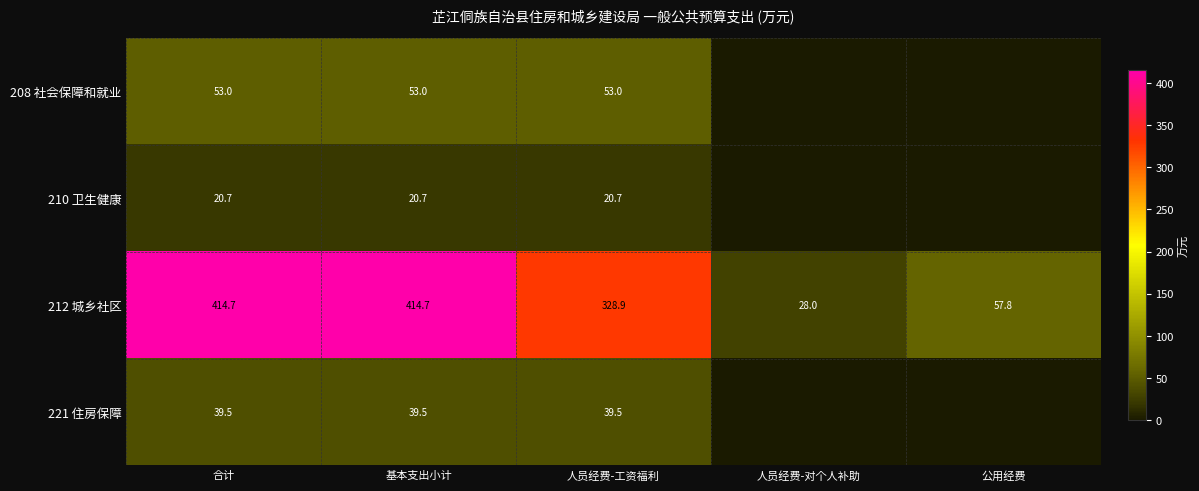

What value does the 212 城乡社区 series have at 人员经费-对个人补助?

28.0